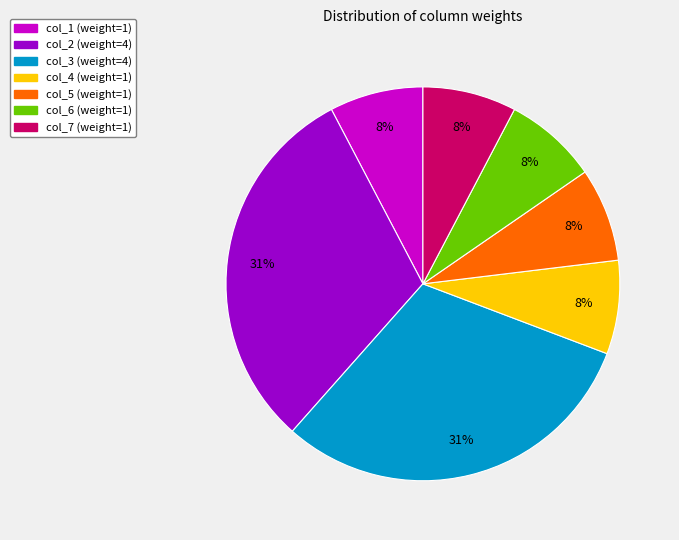

What is the ratio of the value at col_1 (weight=1) to the value at col_7 (weight=1)?

1.0